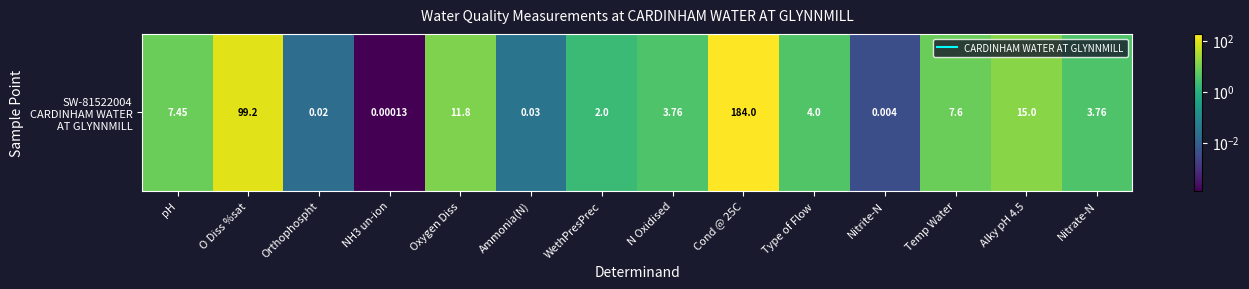

Which label corresponds to the largest value in the chart?

Cond @ 25C